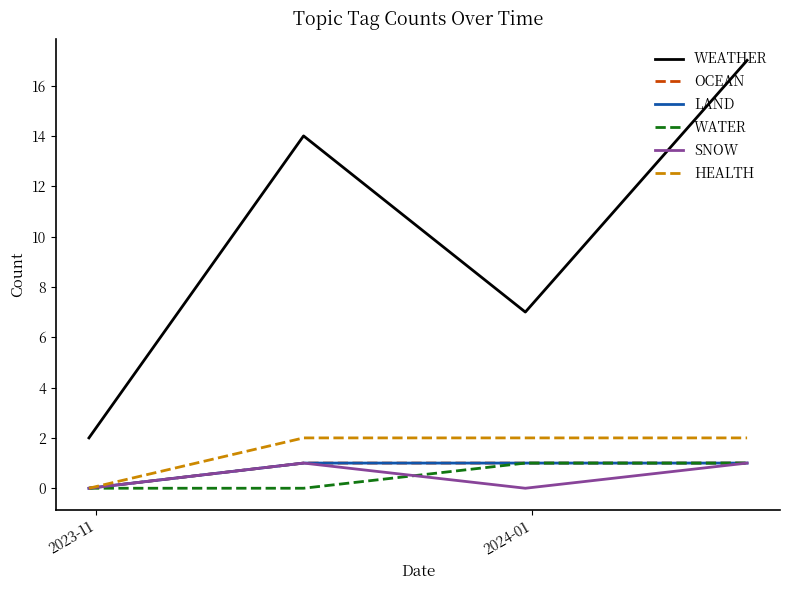

Does the chart display data point markers on the line(s)?

No